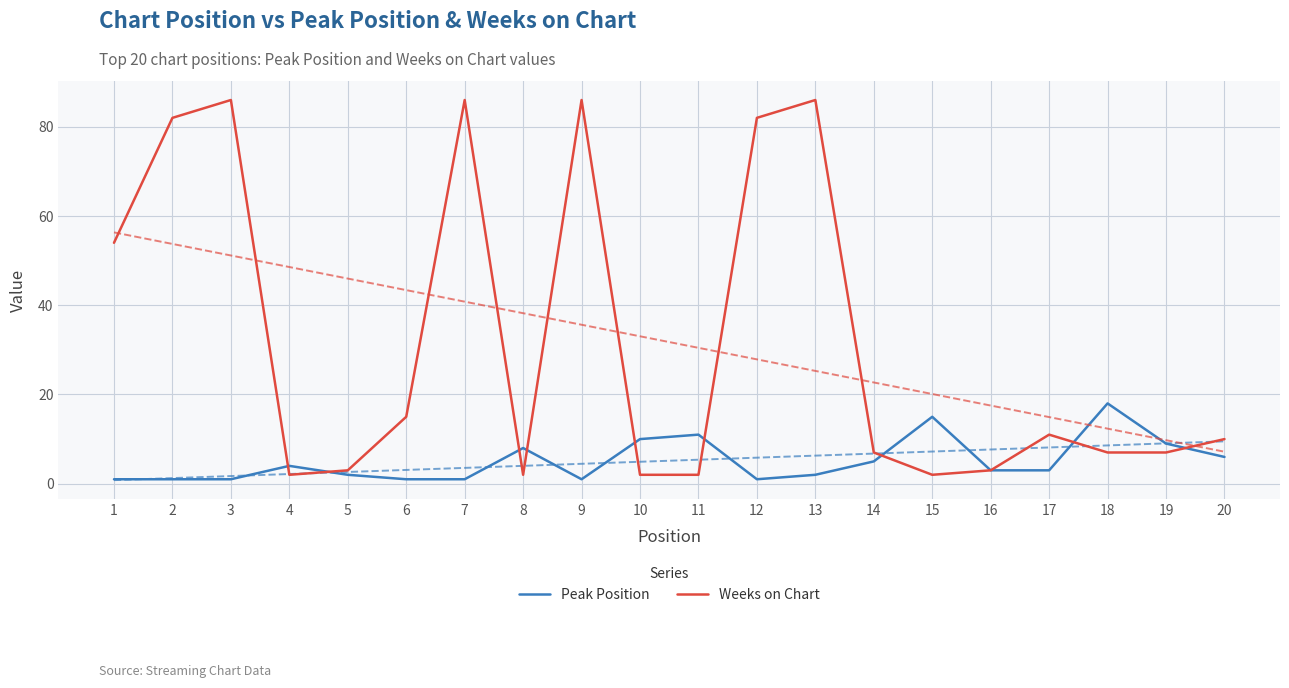

At how many categories does at least one series exceed 67?

6